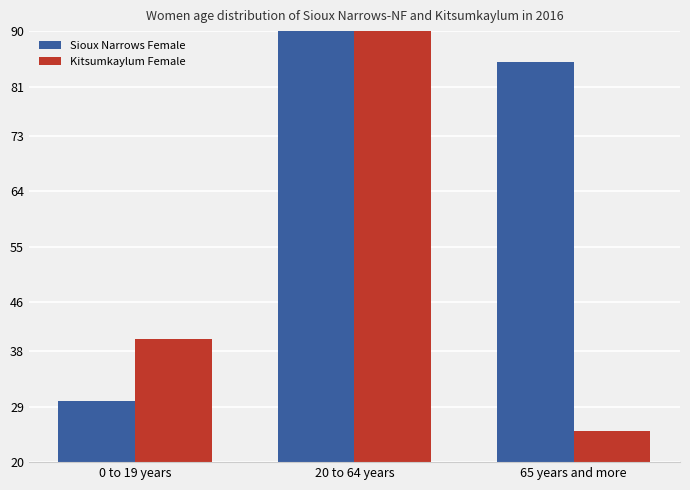

Which has a higher value, 65 years and more or 0 to 19 years?

65 years and more